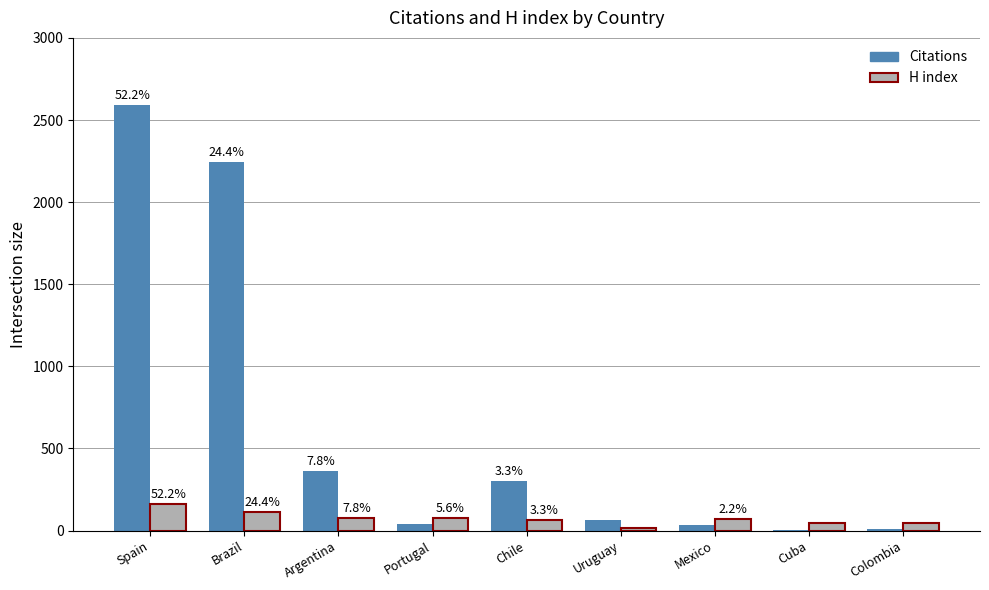

Rank the series by their average value, from lowest to highest.

H index, Citations